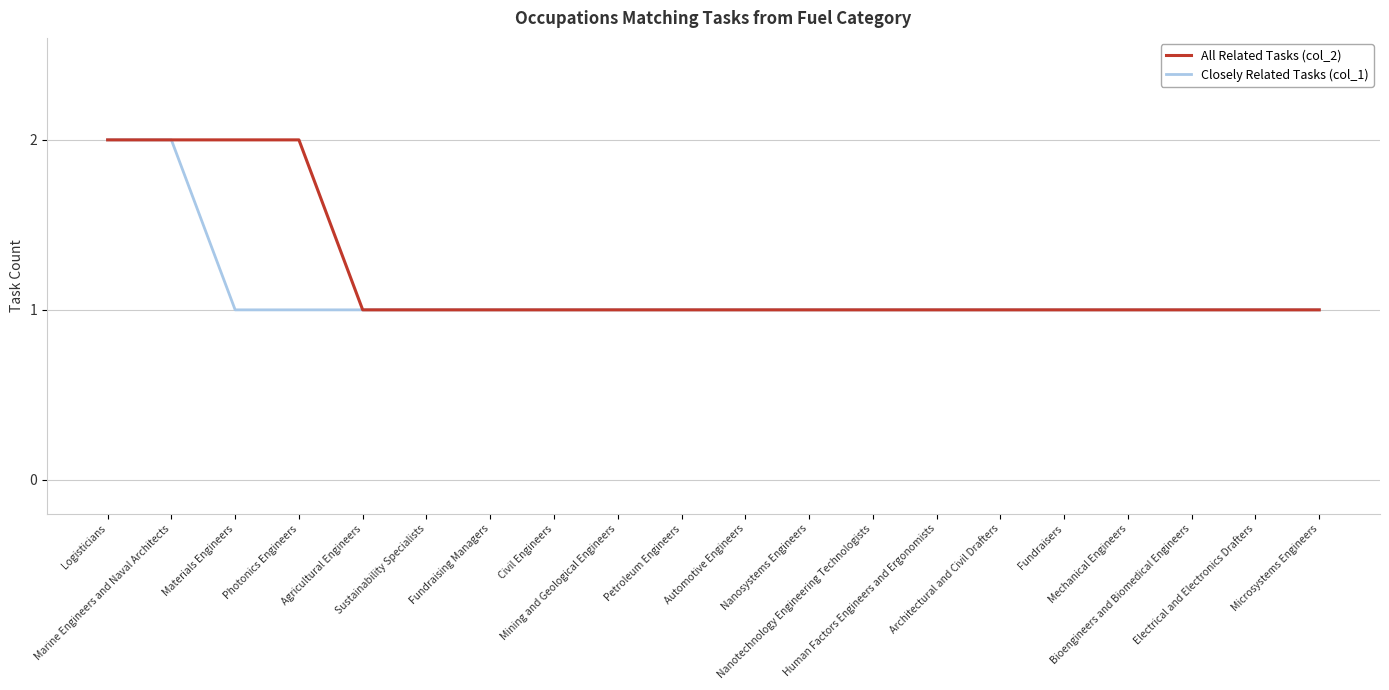

What is the difference between the maximum and minimum values in the All Related Tasks (col_2) series?

1